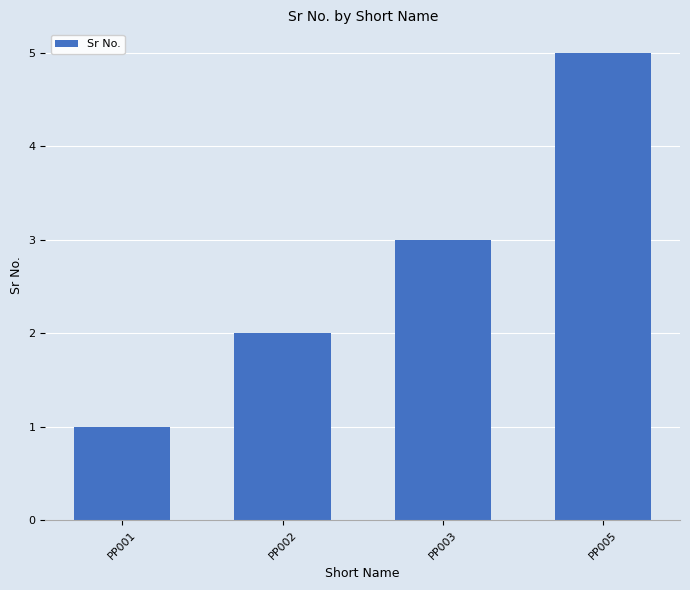

What is the ratio of the value at PP003 to the value at PP001?

3.0